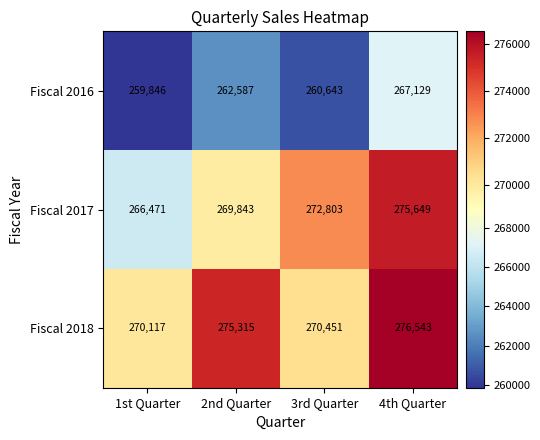

Reading left to right, extract all data points from this chart.

Fiscal 2016: 1st Quarter=259846	2nd Quarter=262587	3rd Quarter=260643	4th Quarter=267129
Fiscal 2017: 1st Quarter=266471	2nd Quarter=269843	3rd Quarter=272803	4th Quarter=275649
Fiscal 2018: 1st Quarter=270117	2nd Quarter=275315	3rd Quarter=270451	4th Quarter=276543